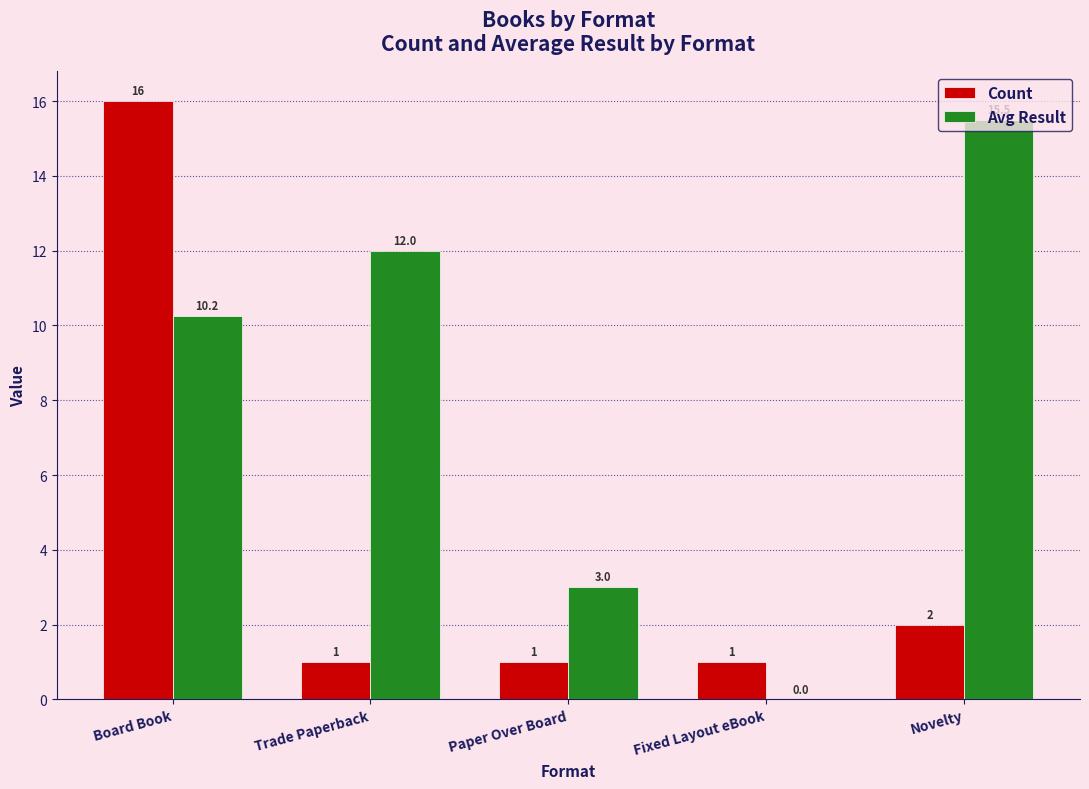

At which label does Avg Result reach its peak?

Novelty